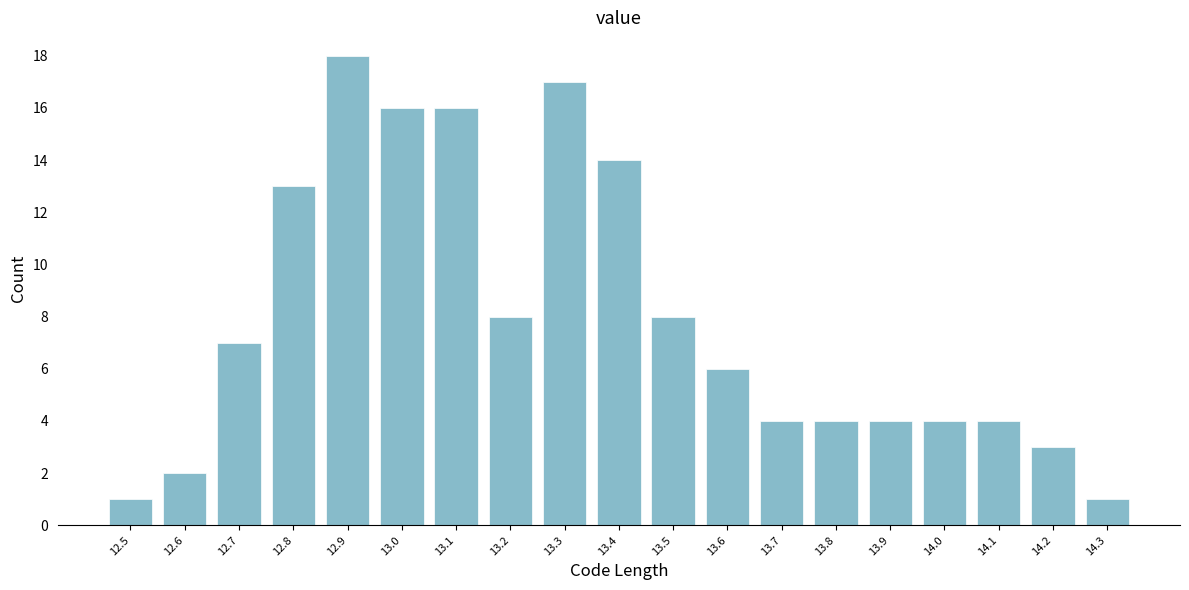

Reading right to left, transcribe all the data shown in this chart.

14.3=1	14.2=3	14.1=4	14.0=4	13.9=4	13.8=4	13.7=4	13.6=6	13.5=8	13.4=14	13.3=17	13.2=8	13.1=16	13.0=16	12.9=18	12.8=13	12.7=7	12.6=2	12.5=1